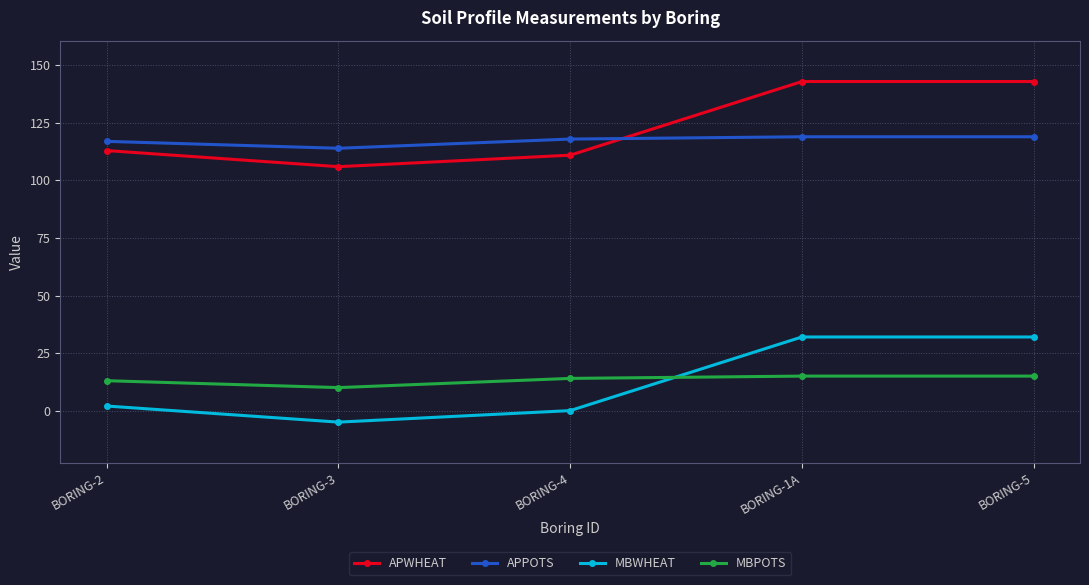

What is the label of the 2nd point from the left?

BORING-3